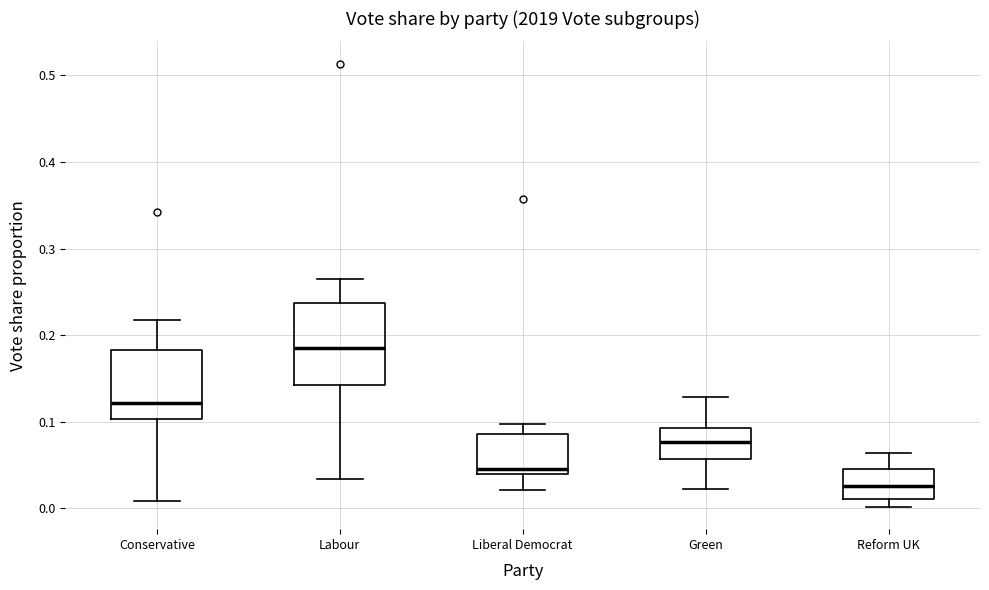

Which box is the tallest, from its lower edge to its upper edge?

Labour